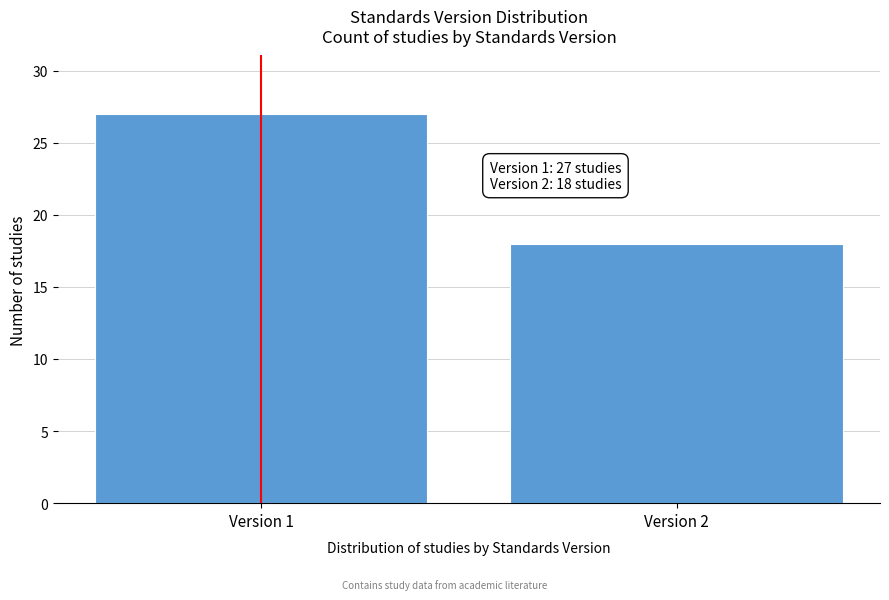

Reading left to right, transcribe all the data shown in this chart.

Version 1=27	Version 2=18